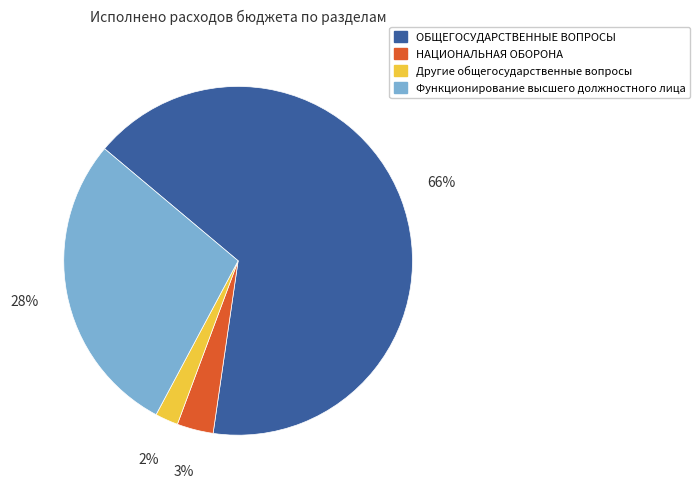

Between Другие общегосударственные вопросы and НАЦИОНАЛЬНАЯ ОБОРОНА, which is larger?

НАЦИОНАЛЬНАЯ ОБОРОНА